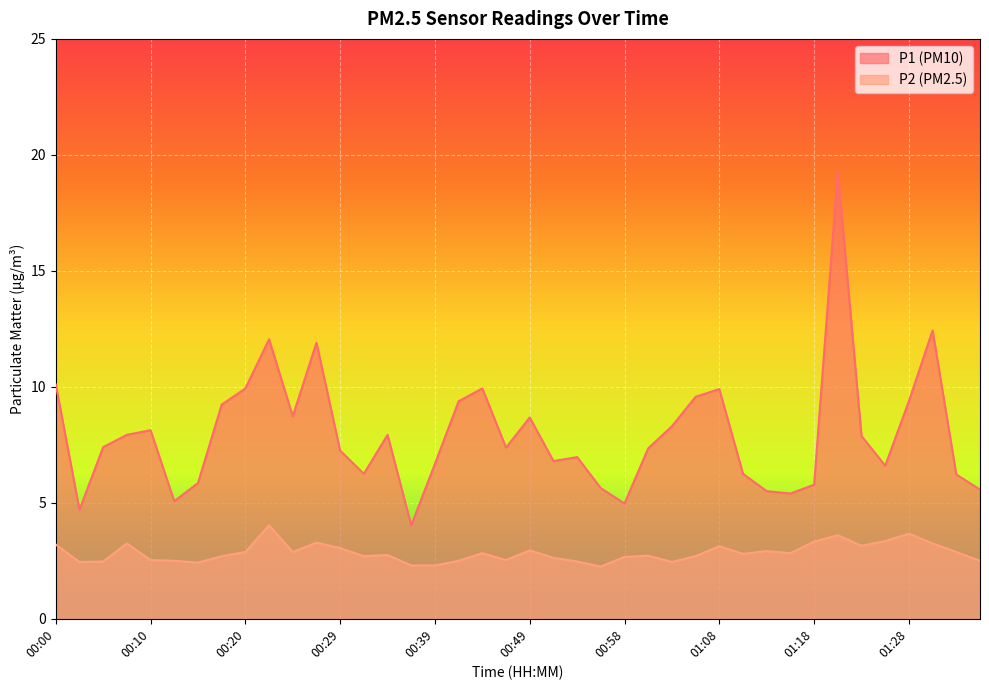

What is the smallest value displayed?

2.2